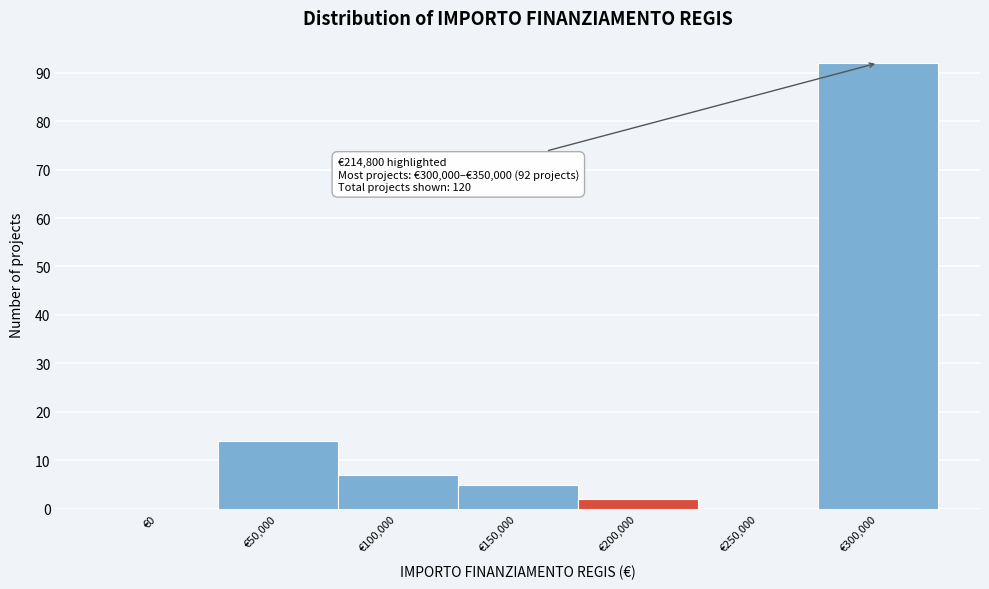

Reading left to right, extract all data points from this chart.

€0=0	€50,000=14	€100,000=7	€150,000=5	€200,000=2	€250,000=0	€300,000=92